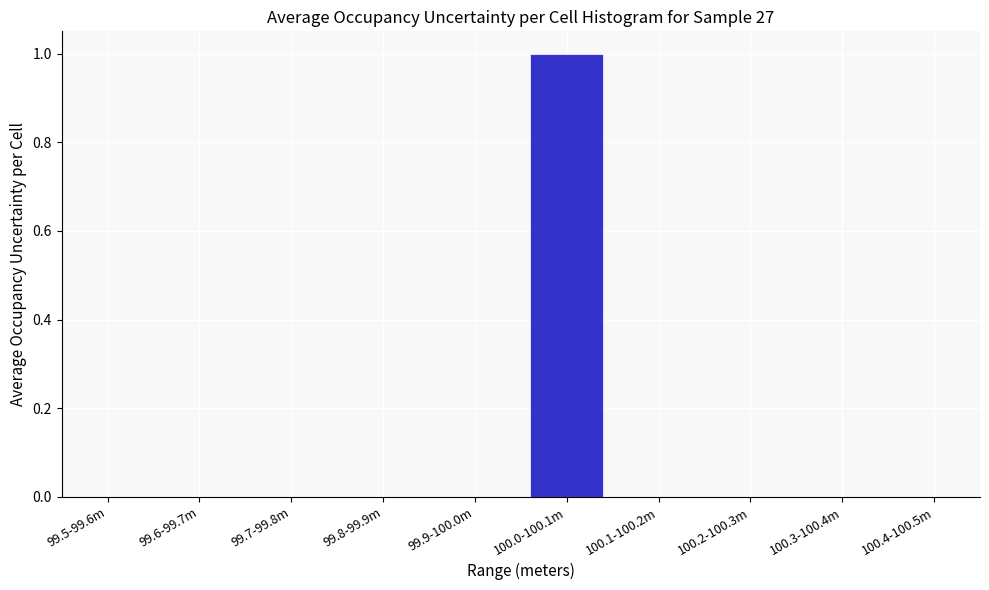

Reading left to right, transcribe all the data shown in this chart.

99.5-99.6m=0	99.6-99.7m=0	99.7-99.8m=0	99.8-99.9m=0	99.9-100.0m=0	100.0-100.1m=1	100.1-100.2m=0	100.2-100.3m=0	100.3-100.4m=0	100.4-100.5m=0